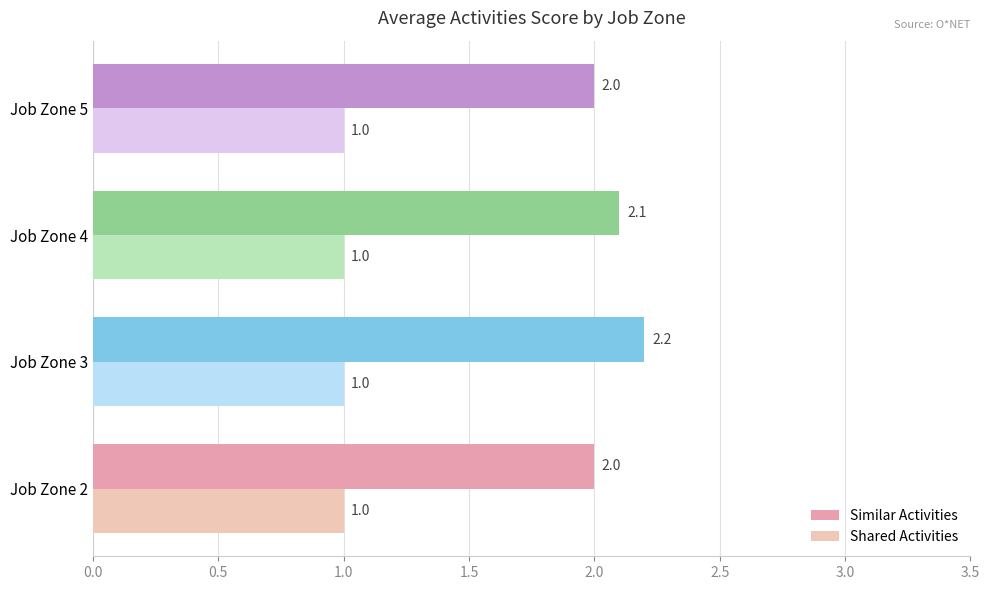

Which series changed the most between Job Zone 4 and Job Zone 5?

Similar Activities